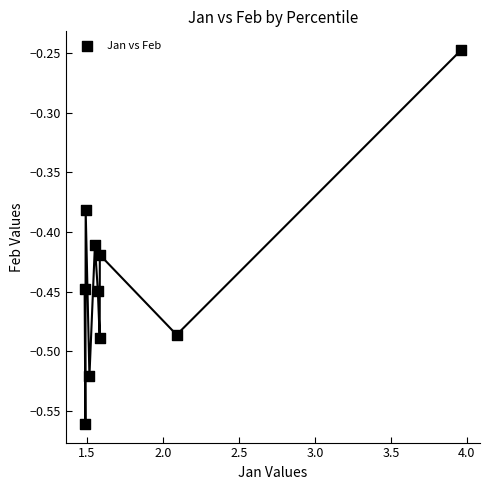

What is the range of X values (max minus min)?

2.5